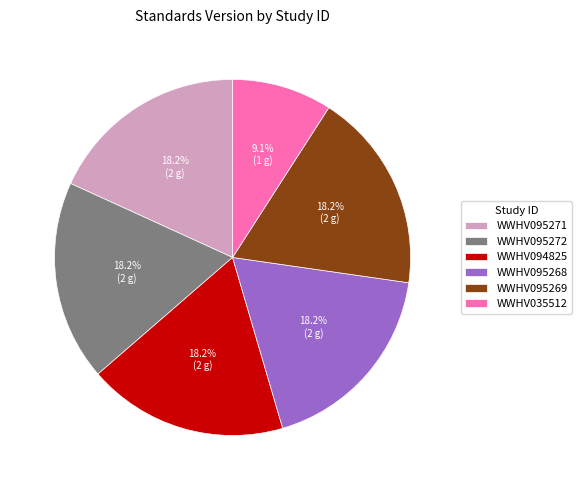

Approximately how many times larger is the value at WWHV095269 compared to WWHV095272?

1.0